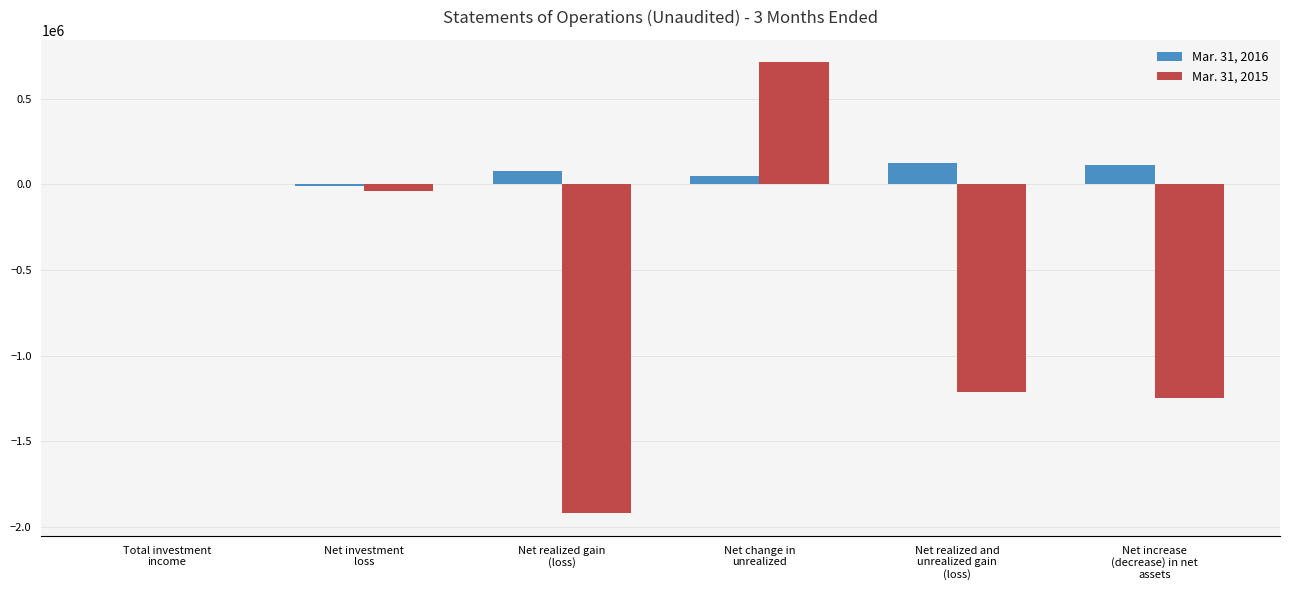

Which series has the largest total across all categories?

Mar. 31, 2016